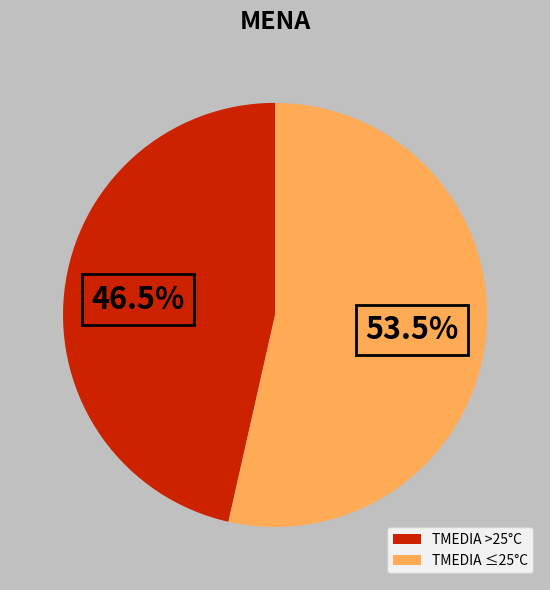

To the nearest percent, what is the average slice percentage?

50%